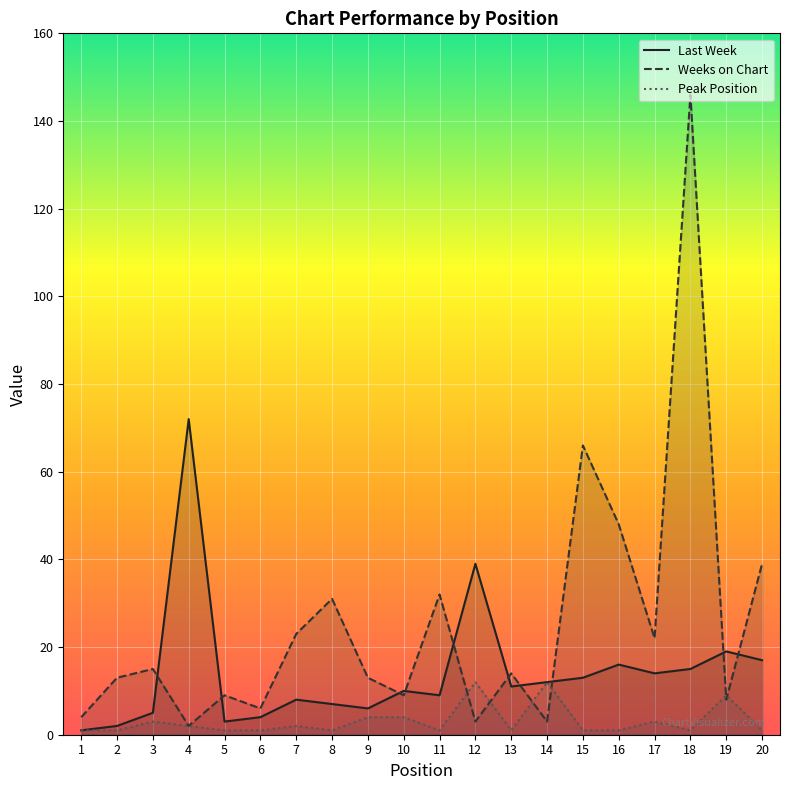

What is the difference between the maximum and minimum values in the Last Week series?

71